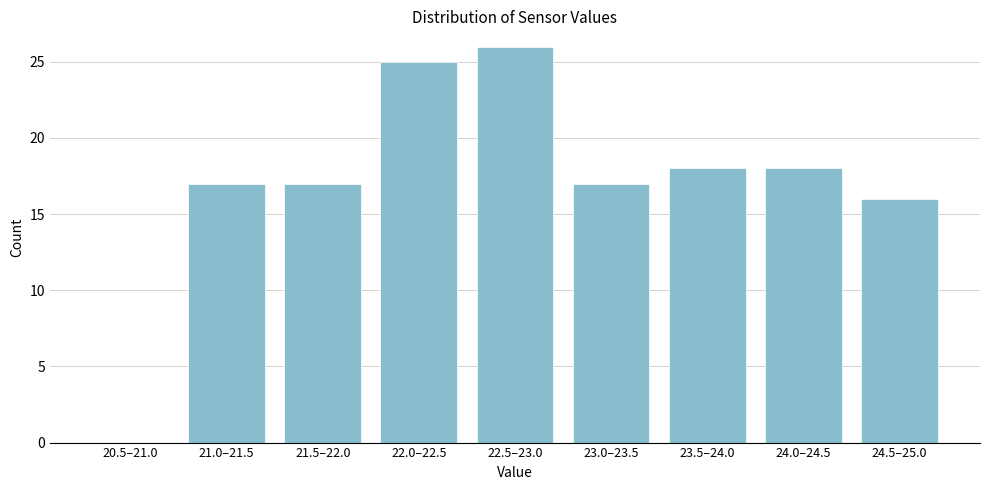

Reading left to right, transcribe all the data shown in this chart.

20.5–21.0=0	21.0–21.5=17	21.5–22.0=17	22.0–22.5=25	22.5–23.0=26	23.0–23.5=17	23.5–24.0=18	24.0–24.5=18	24.5–25.0=16